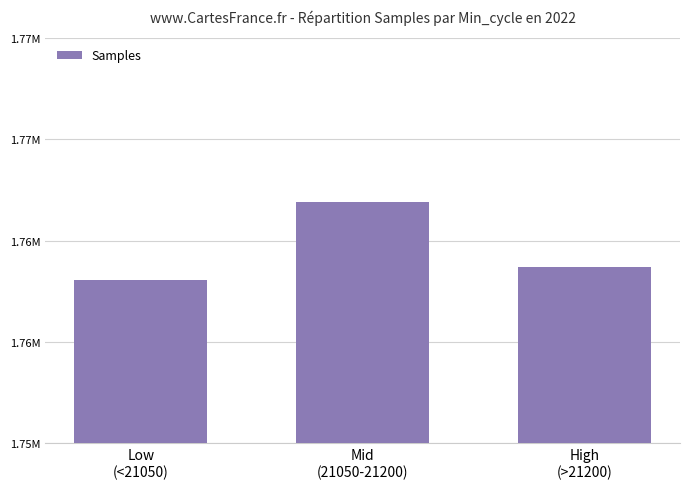

Which has a higher value, High
(>21200) or Low
(<21050)?

High
(>21200)